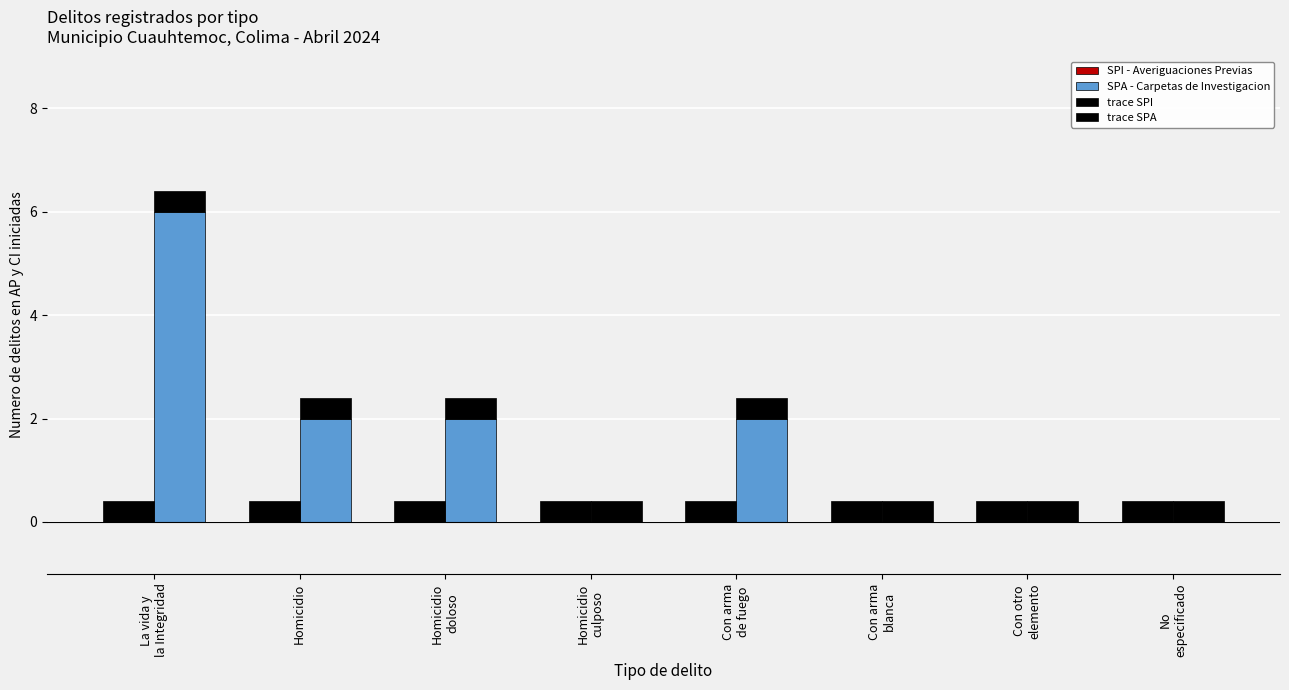

At which label is SPA - Carpetas de Investigacion closest to 3?

Homicidio